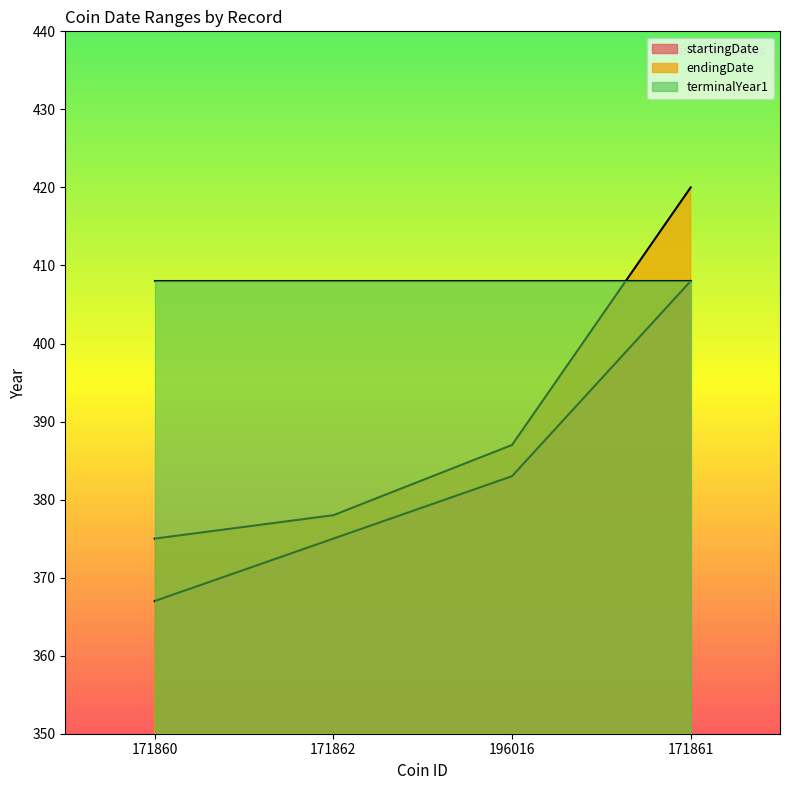

List the series in order of their overall mean, highest first.

terminalYear1, endingDate, startingDate